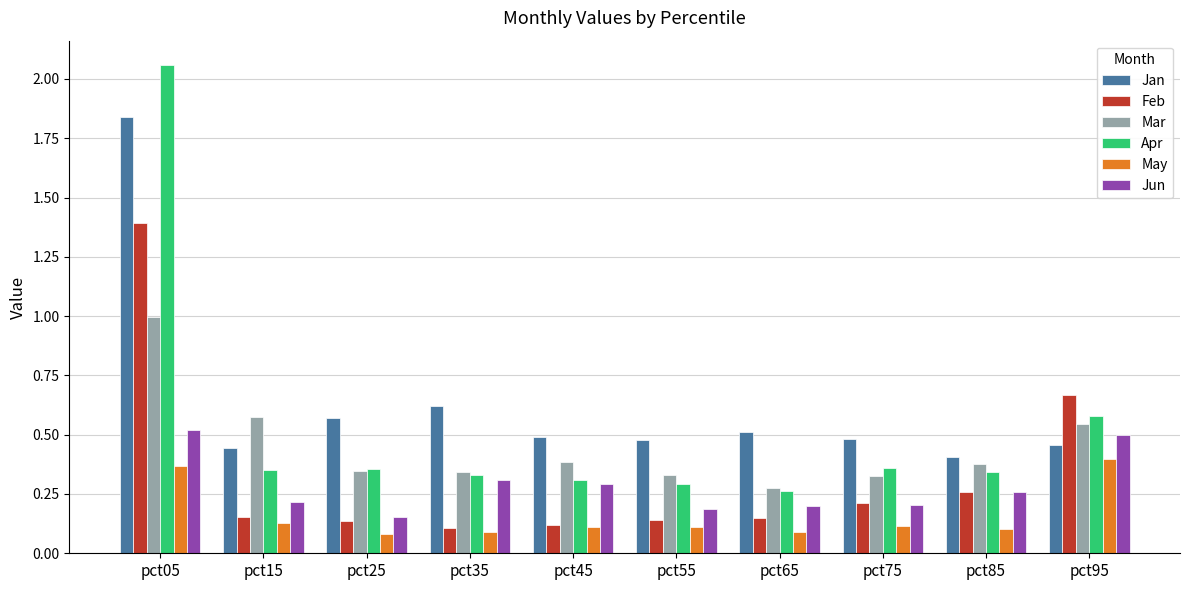

Does the chart contain stacked bars?

No